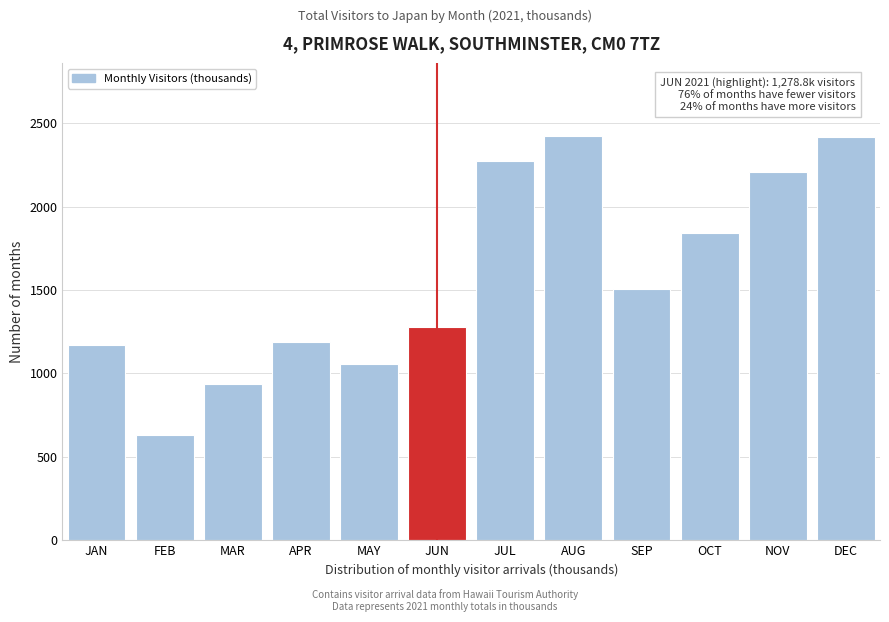

Read the value at MAY.

1055.2